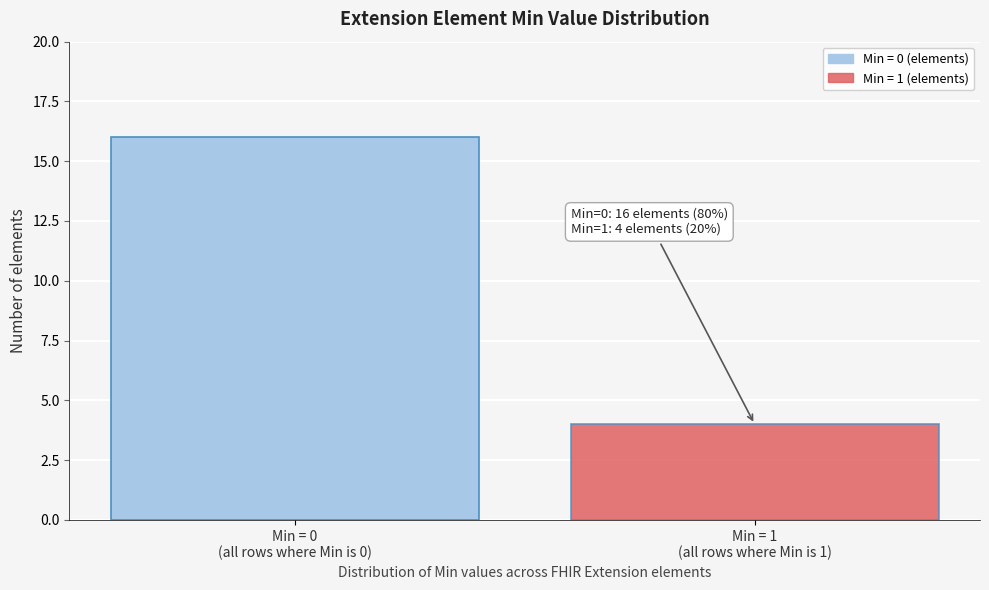

Reading right to left, extract all data points from this chart.

4	16